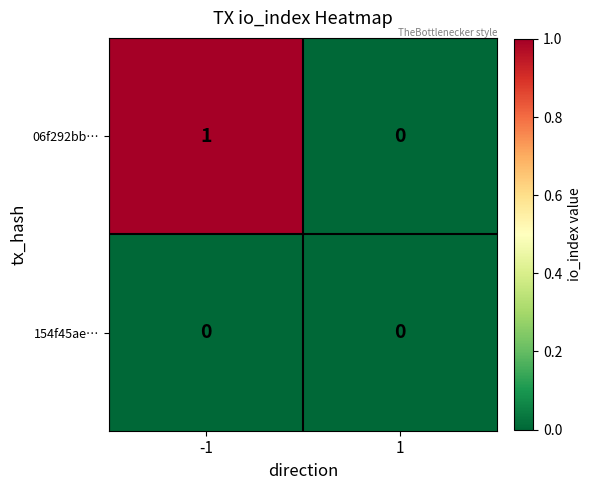

Is it true that 06f292bb… equals 2 at -1?

False